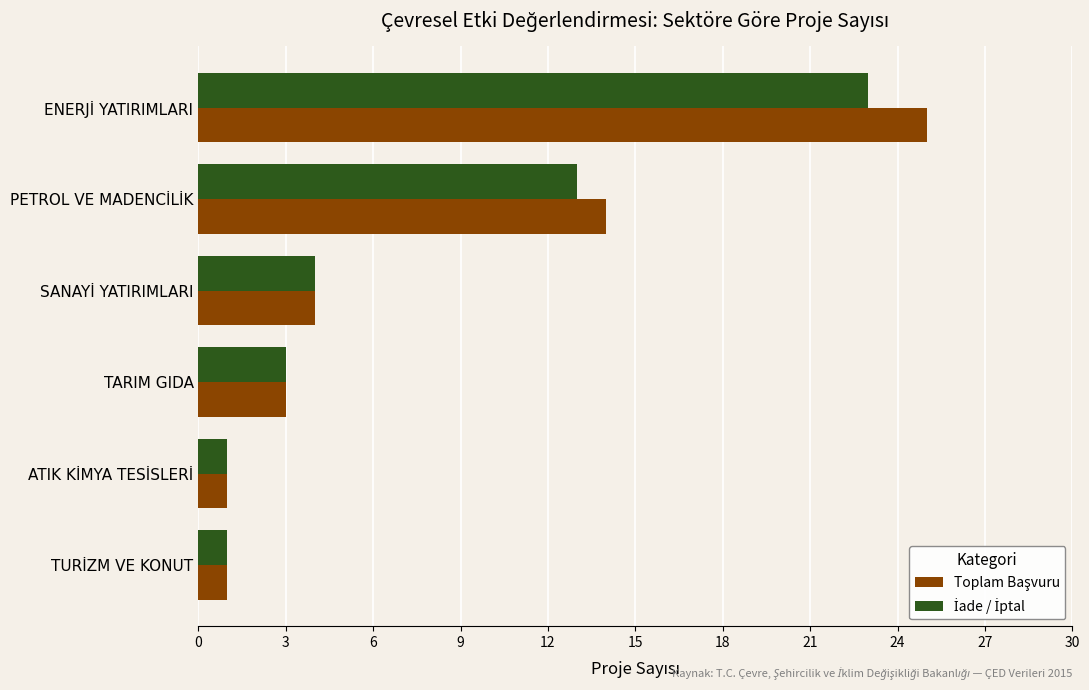

At how many categories does at least one series exceed 2?

4